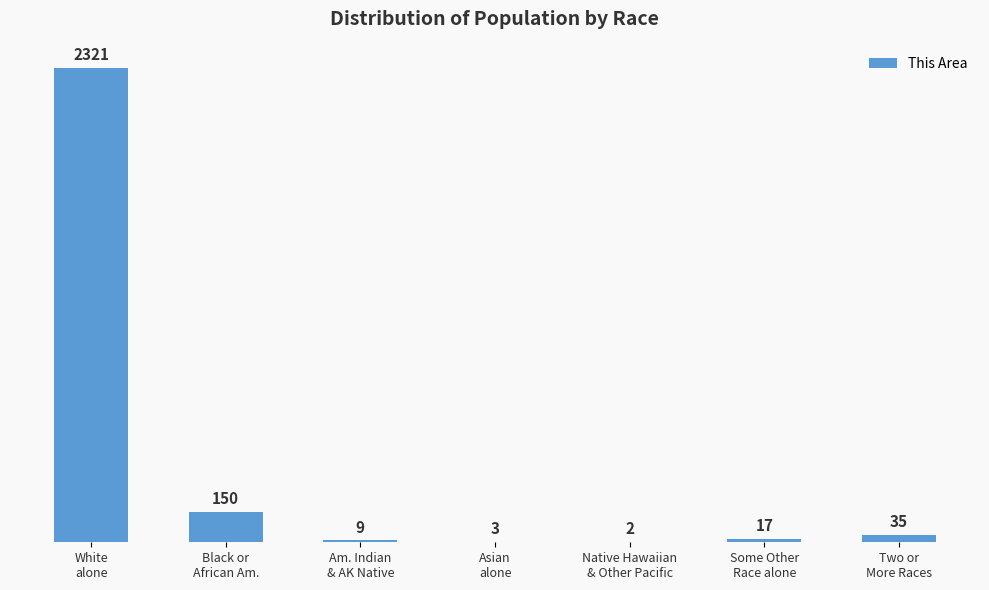

What is the sum of all values?

2537